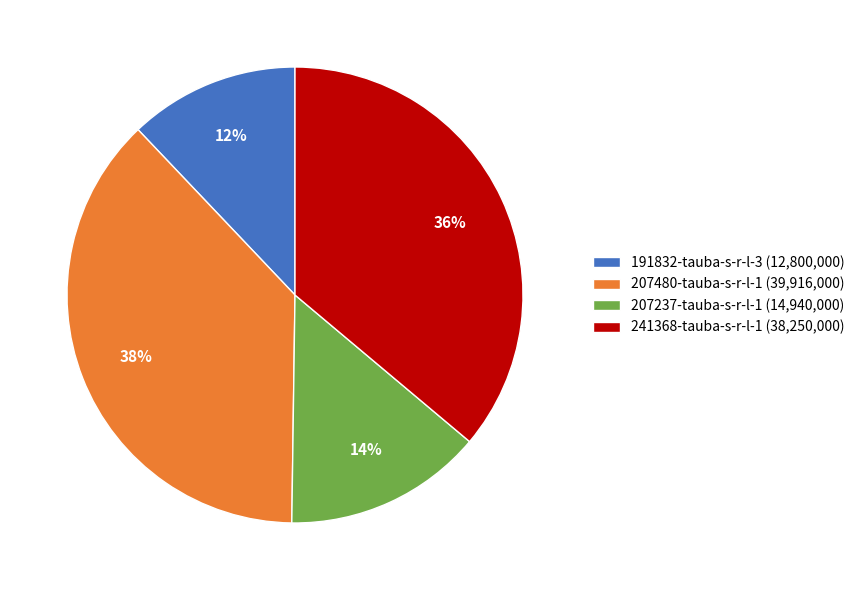

The 207480-tauba-s-r-l-1 slice represents 25% of the pie. True or false?

False